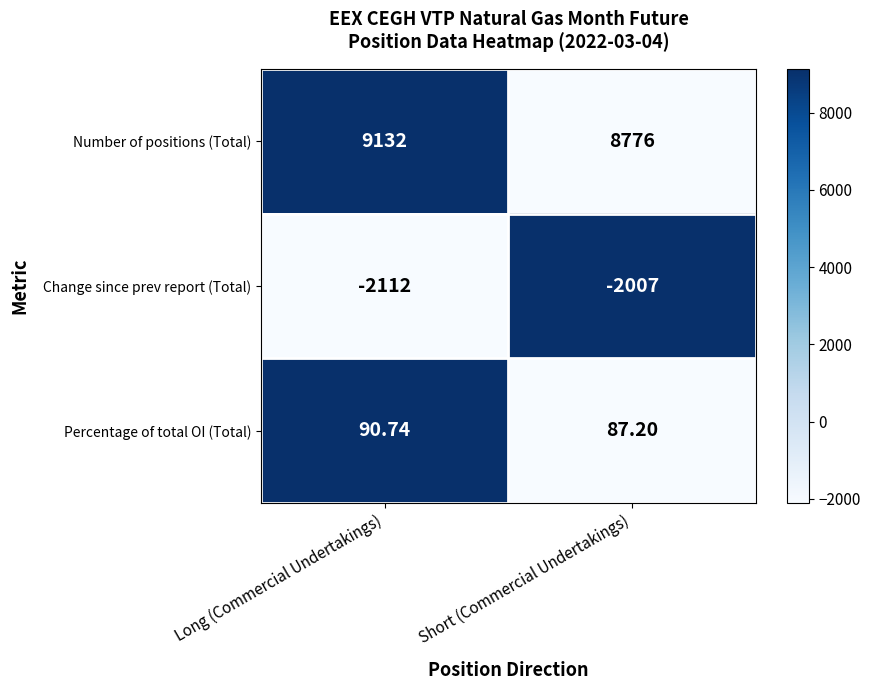

At which category is the sum across all series the highest?

Long (Commercial Undertakings)